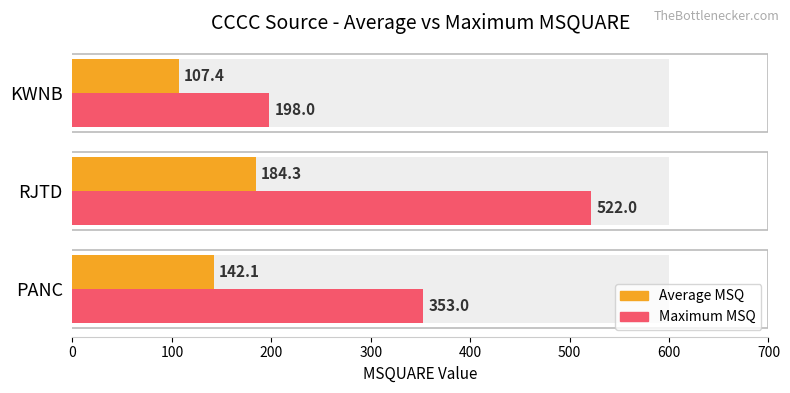

True or false: Average MSQ has a value of 290.1 at 100.

False